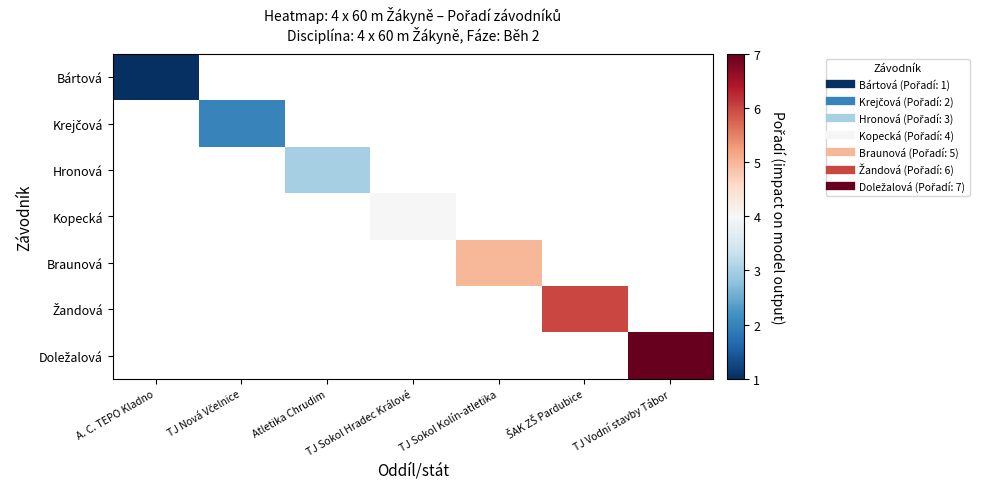

Rank the series by their average value, from lowest to highest.

Bártová, Krejčová, Hronová, Kopecká, Braunová, Žandová, Doležalová